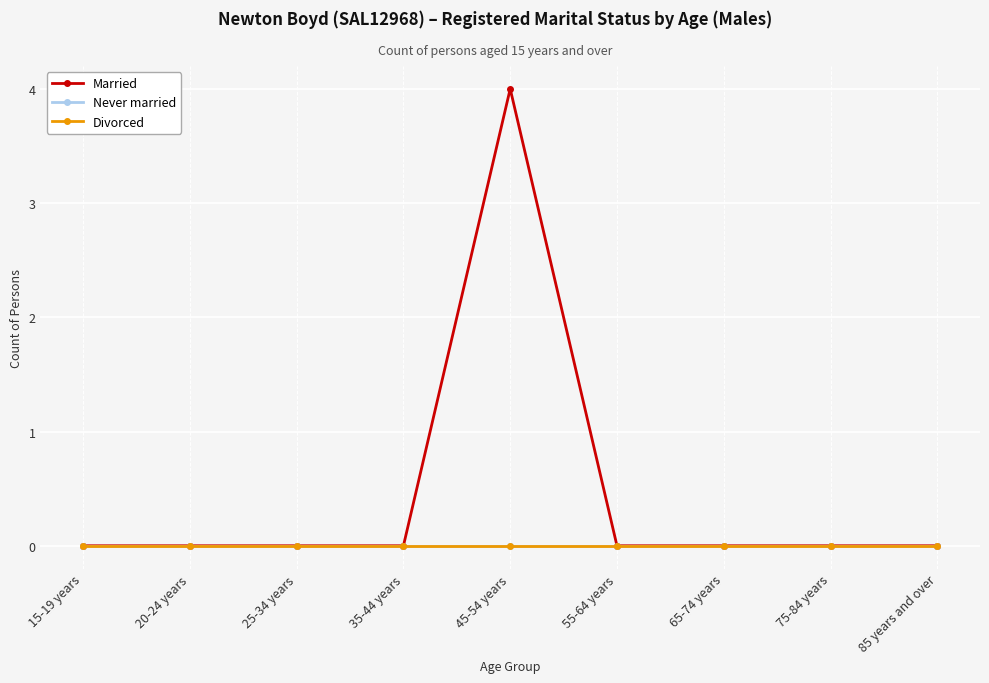

At which label does Married reach its minimum?

15-19 years